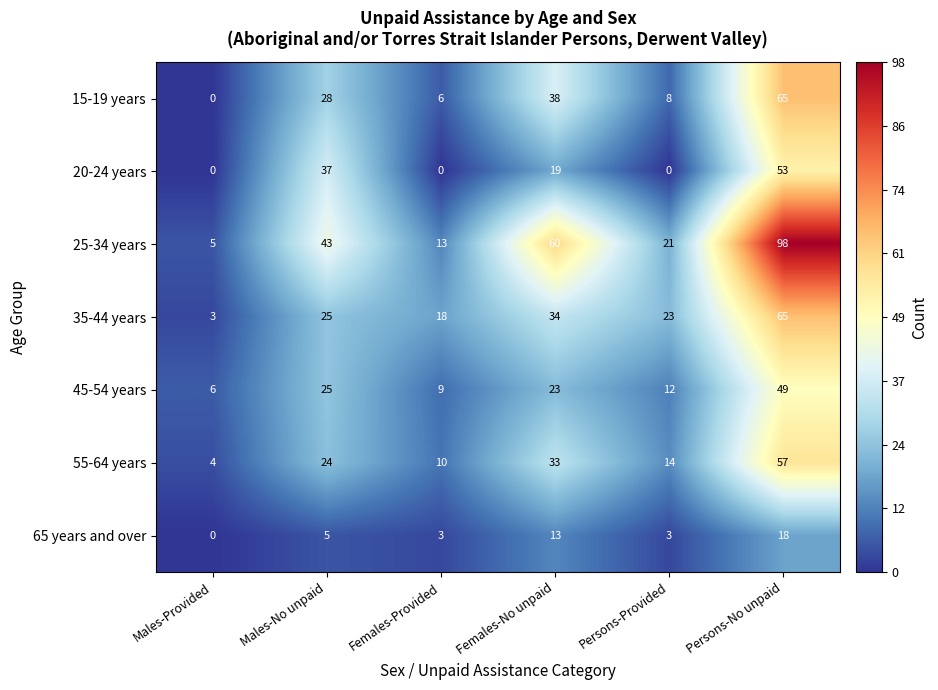

Which series has the largest total across all categories?

25-34 years